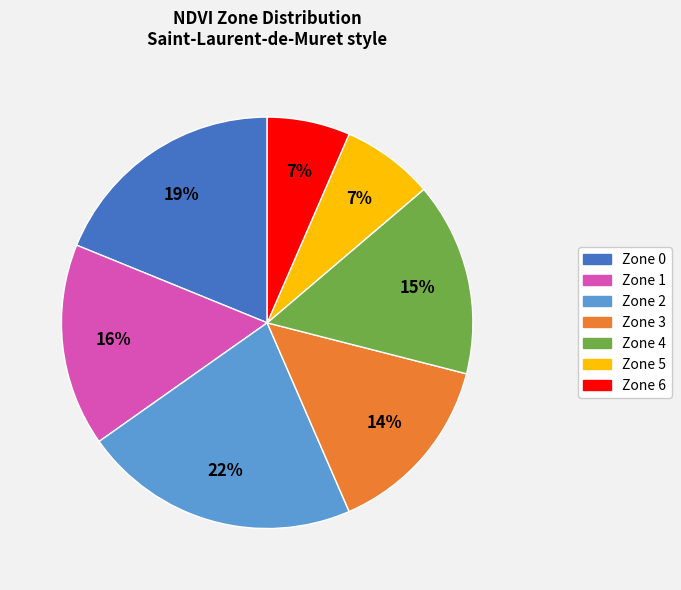

Which has a higher value, Zone 6 or Zone 0?

Zone 0